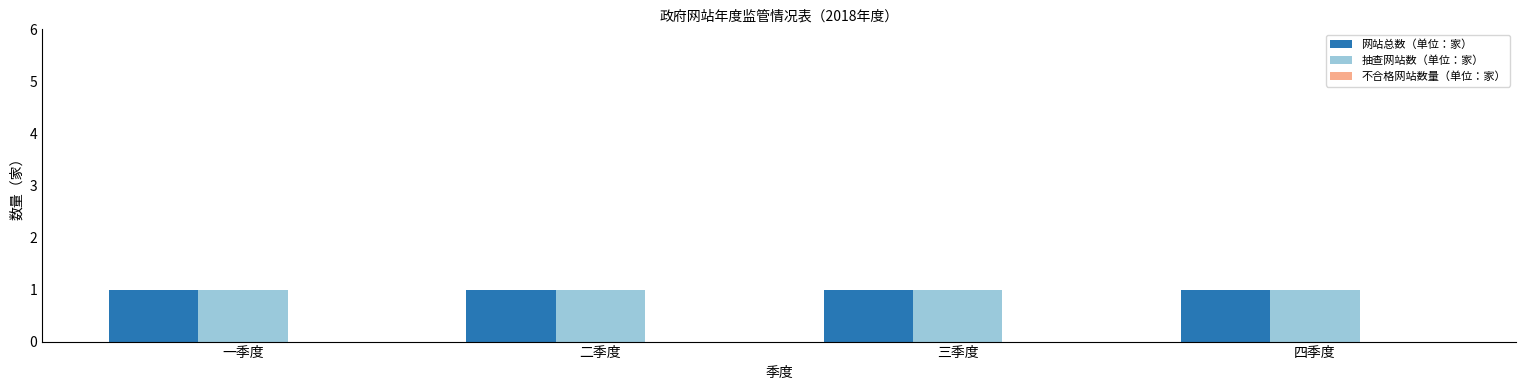

What position from the left is 三季度?

3